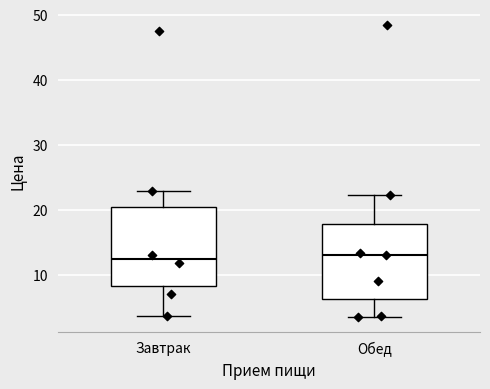

Where does the upper whisker of the box for Обед end on the y-axis? The values are not printed on the chart, so give them approximately, as read against the axis.

22